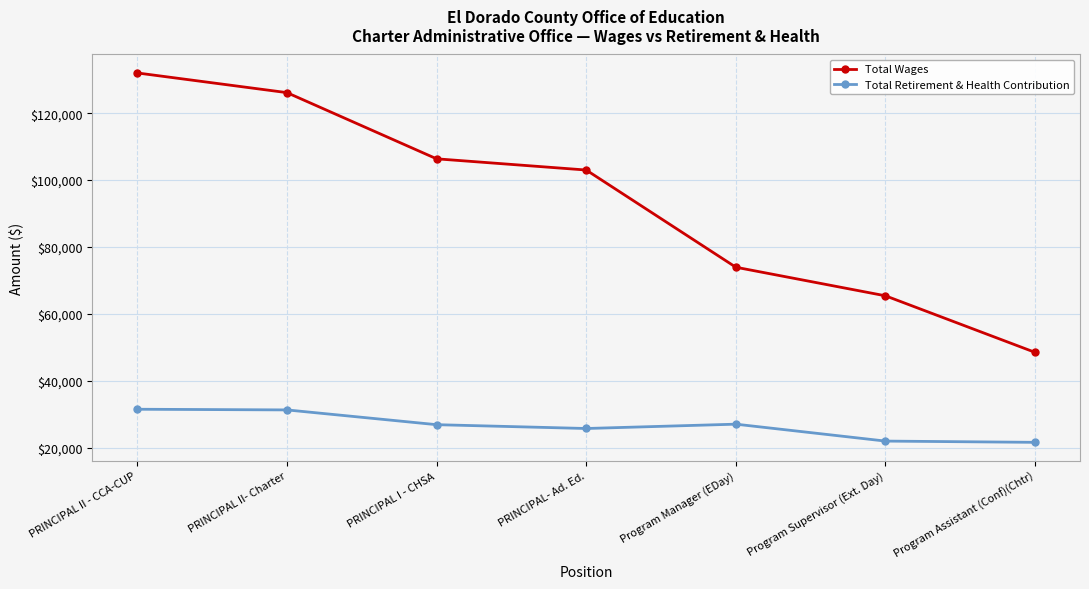

At which category does Total Retirement & Health Contribution reach its first local valley?

PRINCIPAL- Ad. Ed.